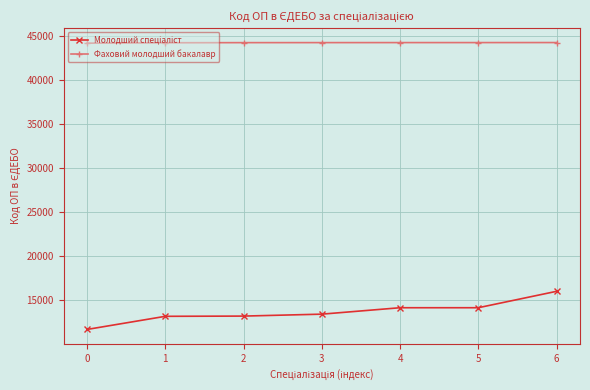

What is the sum of the Фаховий молодший бакалавр values at 0 and 3?

88362